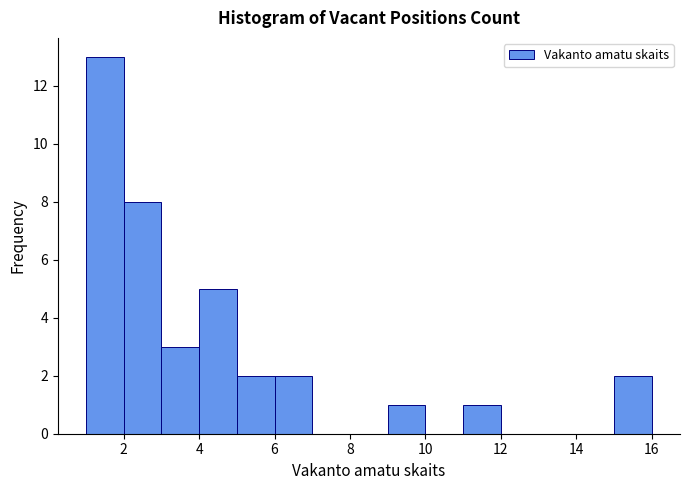

Reading left to right, transcribe this chart: for each bar, give the range it covers on the x-axis and its height. The values are not printed on the chart, so give them approximately, as read against the axis.

1 to 2: 13
2 to 3: 8
3 to 4: 3
4 to 5: 5
5 to 6: 2
6 to 7: 2
7 to 8: 0
8 to 9: 0
9 to 10: 1
10 to 11: 0
11 to 12: 1
12 to 13: 0
13 to 14: 0
14 to 15: 0
15 to 16: 2